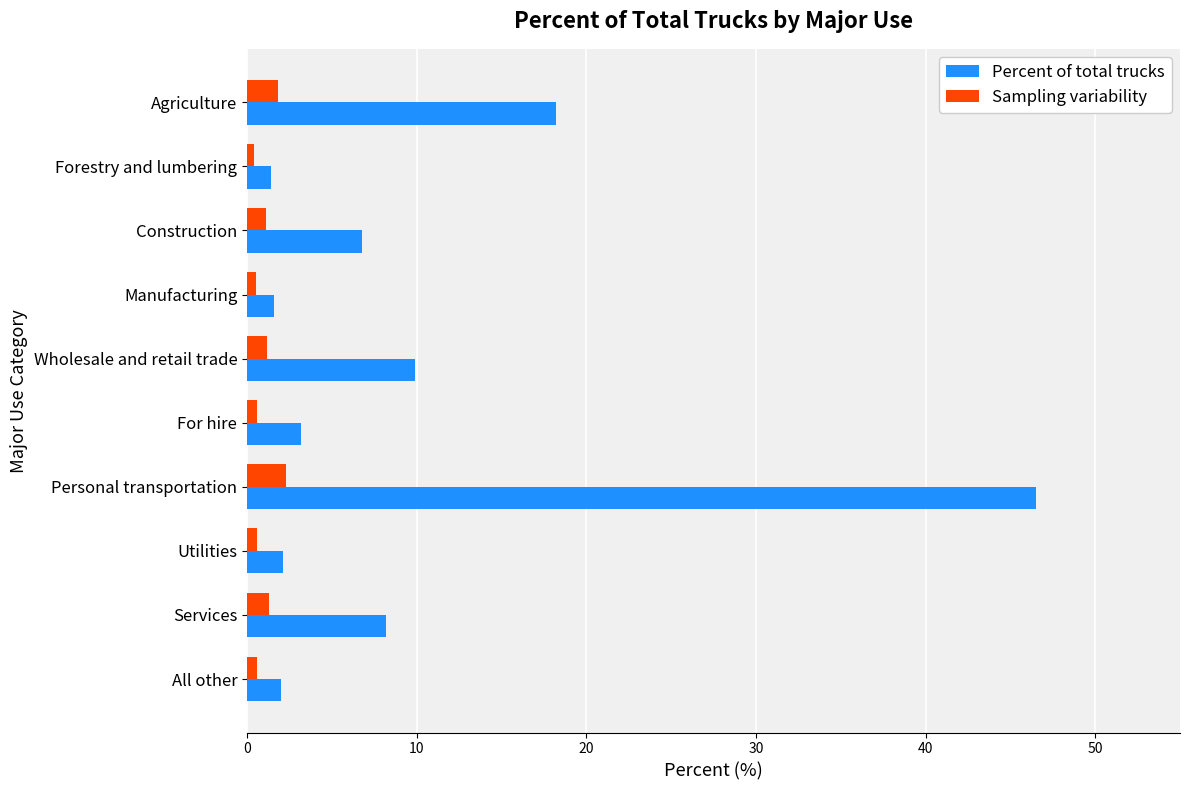

The Percent of total trucks series shows 1.4 at Forestry and lumbering. True or false?

True